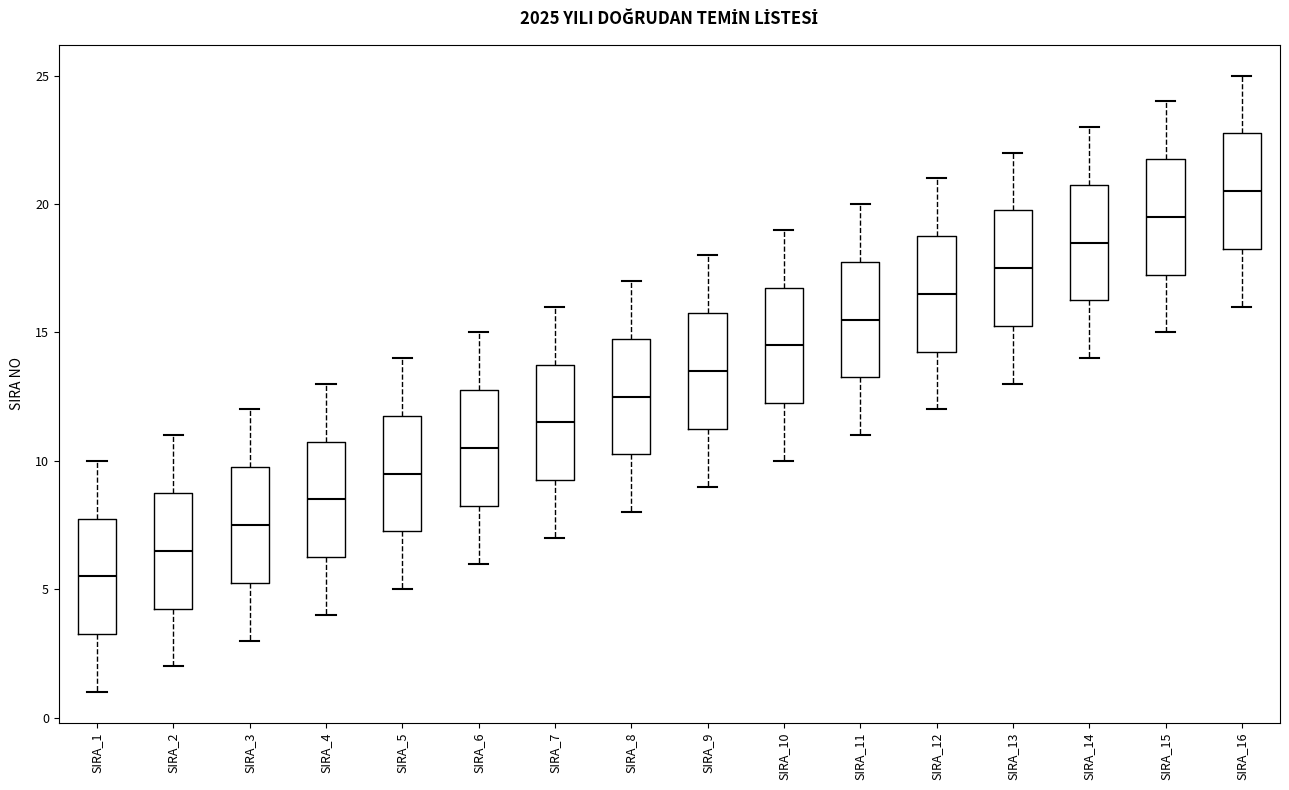

Where does the upper whisker of the box for SIRA_10 end on the y-axis? The values are not printed on the chart, so give them approximately, as read against the axis.

19.0